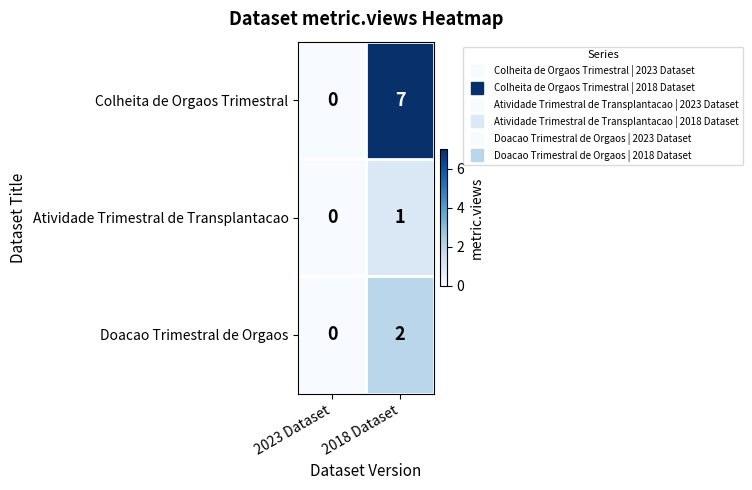

What is the difference between the highest and lowest values at 2018 Dataset?

6